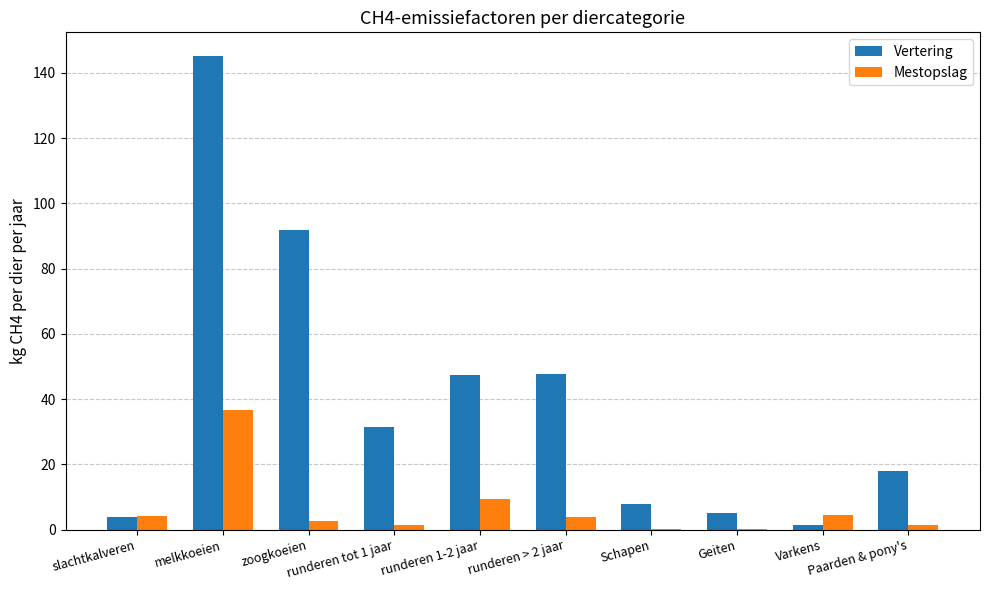

Which series has the largest total across all categories?

Vertering